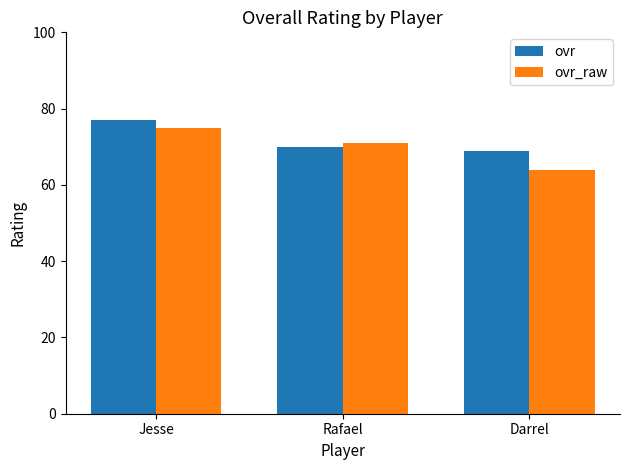

Read the ovr_raw value at Jesse.

75